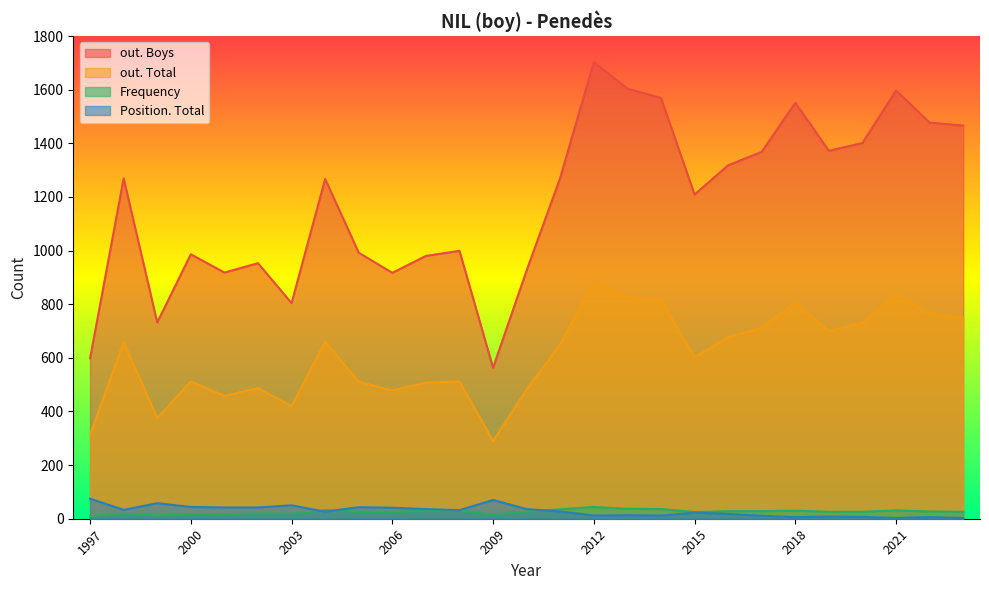

How many interior local peaks does the Frequency series have?

8